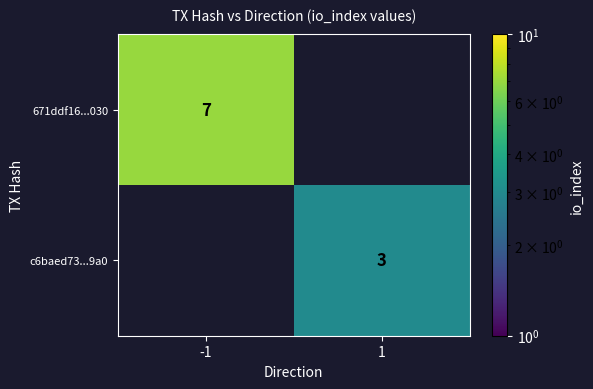

Is the value of 671ddf16...030 at -1 greater than the value of c6baed73...9a0 at 1?

Yes